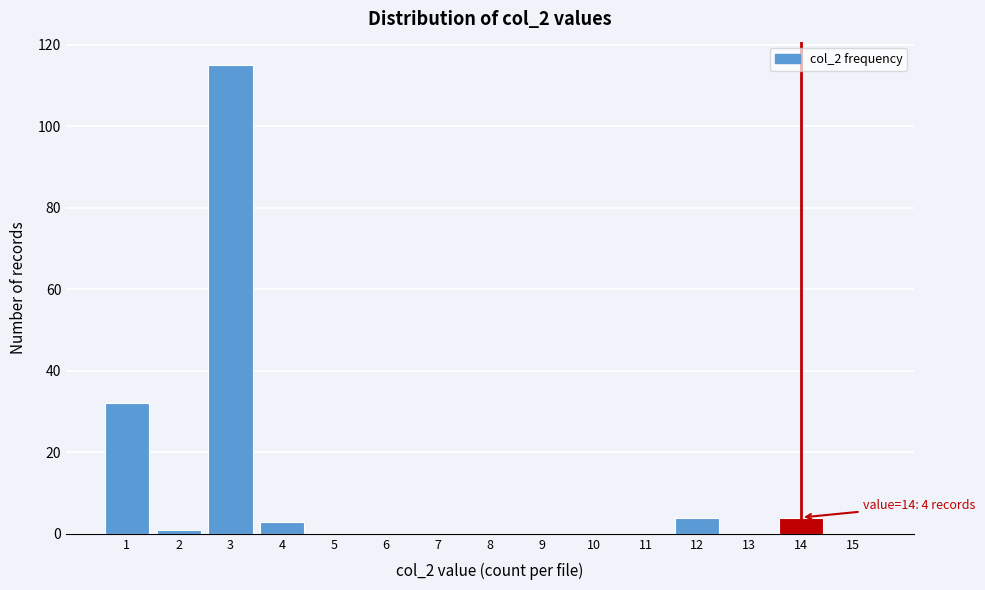

Reading left to right, what are all the values shown in this chart?

1=32	2=1	3=115	4=3	5=0	6=0	7=0	8=0	9=0	10=0	11=0	12=4	13=0	14=4	15=0